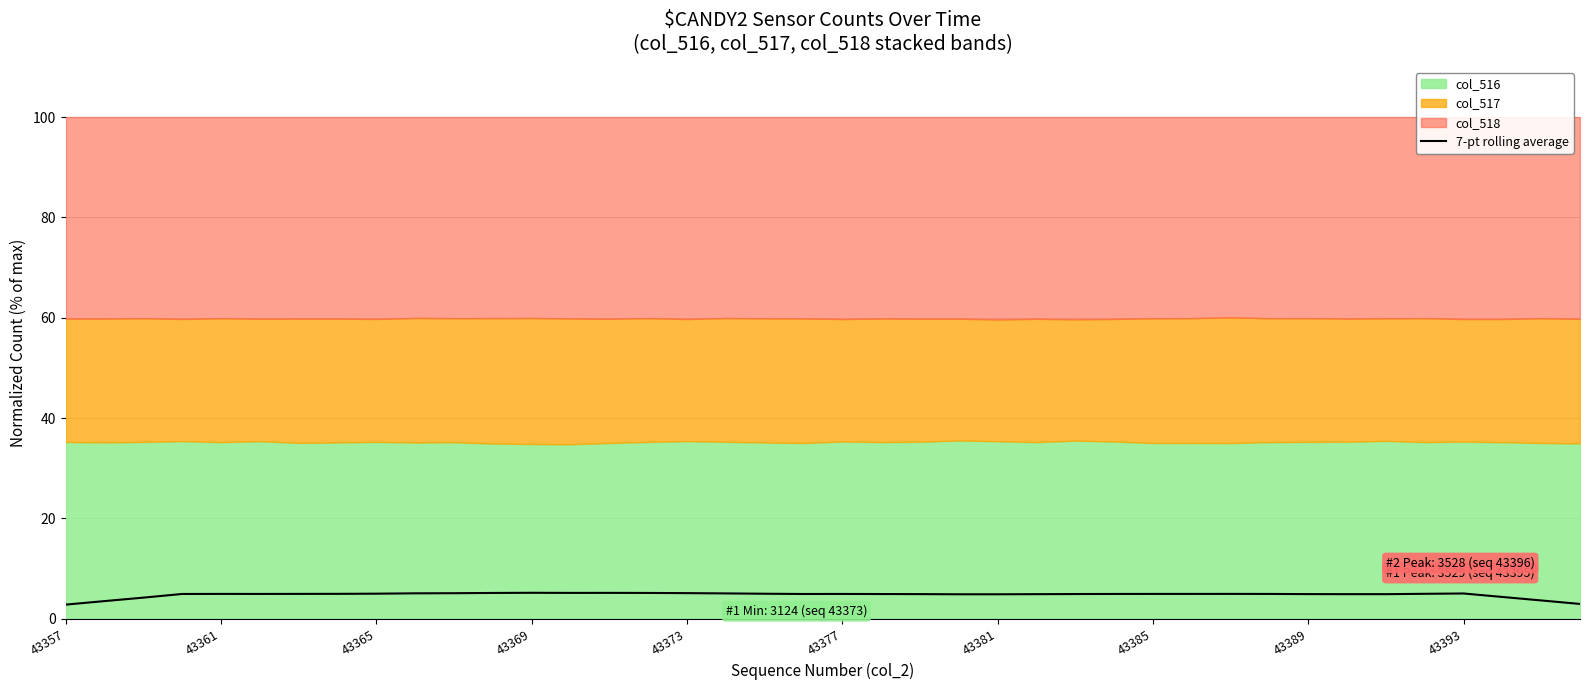

The value at 43357 is 4.1. True or false?

False